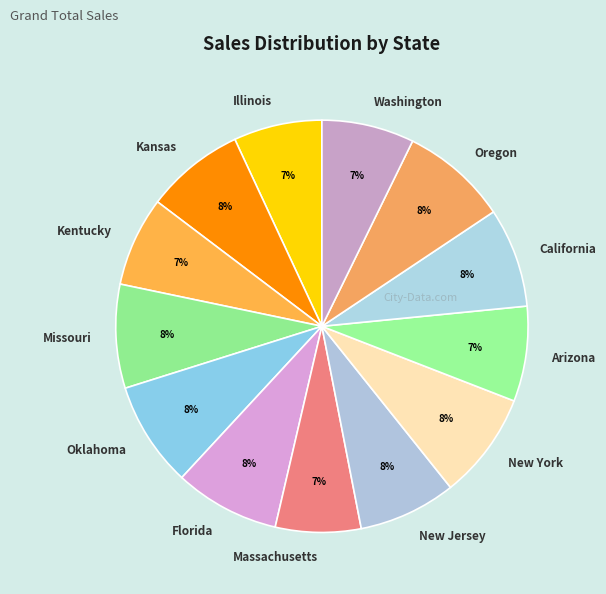

To the nearest percent, what percentage of the pie is Missouri?

8%